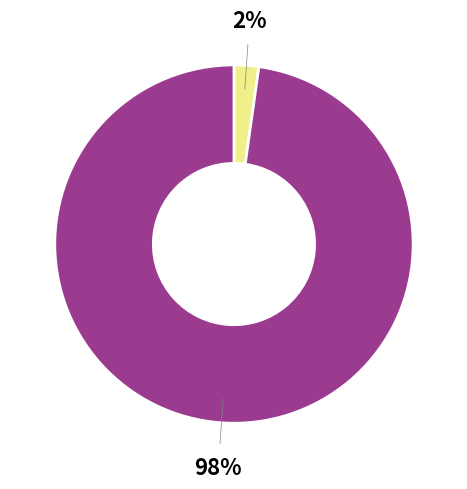

Is there a majority slice in this chart?

Yes